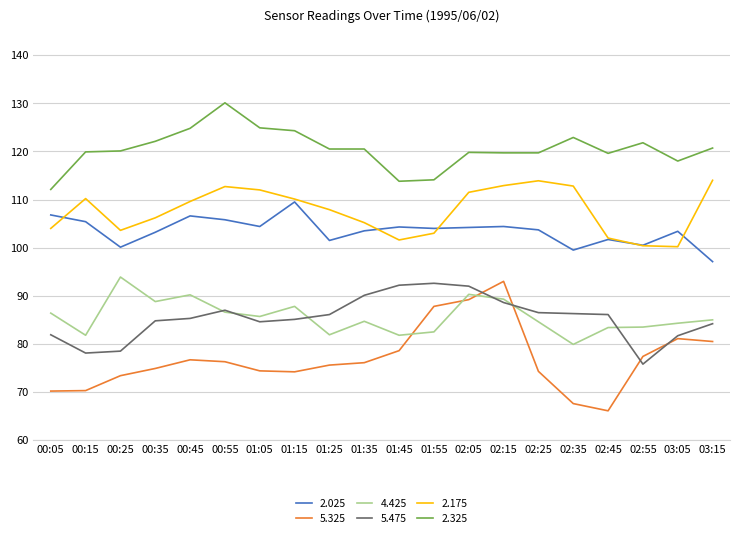

True or false: 2.025 and 5.475 intersect in this chart.

False